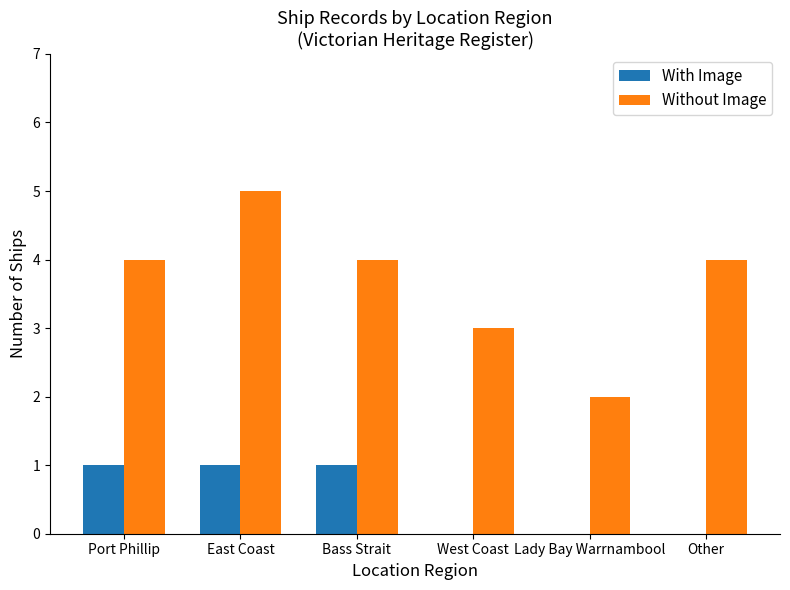

At which category does the chart reach its peak across all series?

East Coast